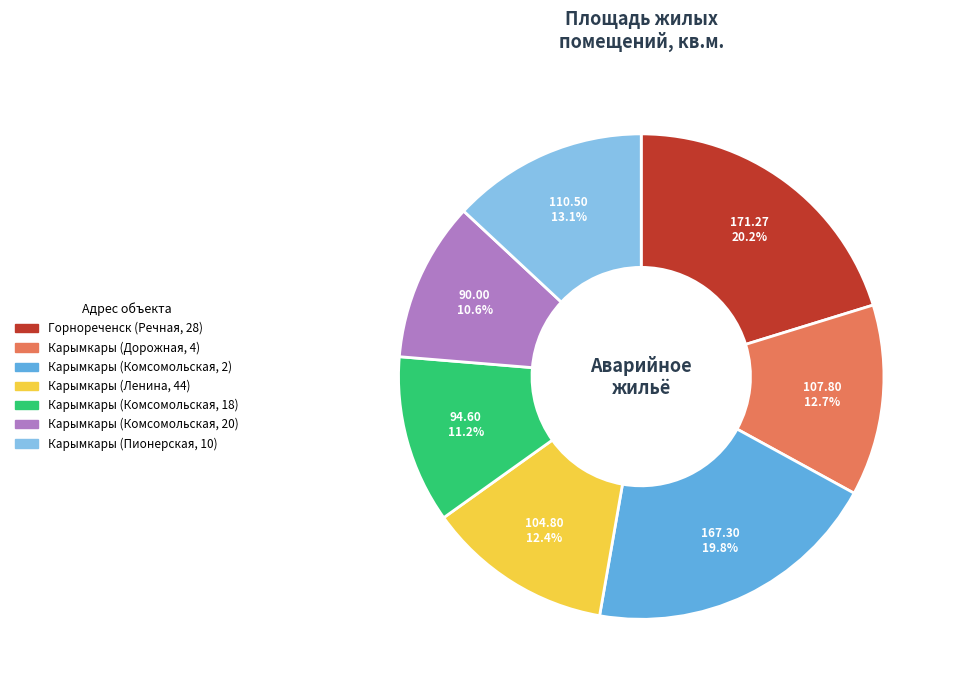

Which has a higher value, Карымкары (Ленина, 44) or Горнореченск (Речная, 28)?

Горнореченск (Речная, 28)